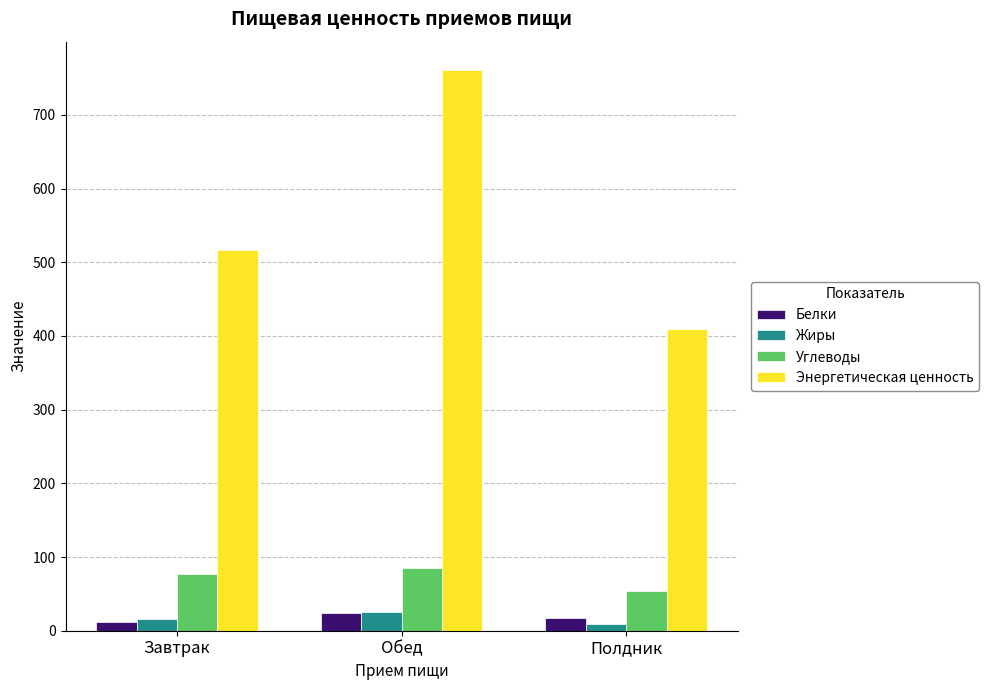

Is the value of Белки at Обед greater than the value of Углеводы at Обед?

No